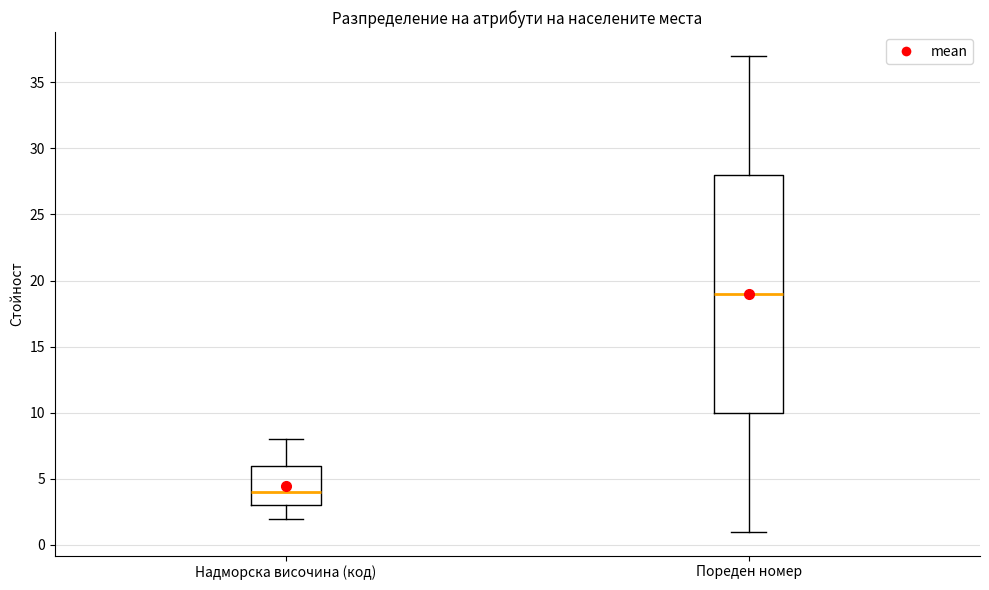

Reading left to right, transcribe this box plot: for each box, give where its median line is, the range the box spans, and where its two whiskers end, as read against the y-axis. The values are not printed on the chart, so give them approximately, as read against the axis.

Надморска височина (код): median 4, box 3 to 6, whiskers 2 to 8
Пореден номер: median 19, box 10 to 28, whiskers 1 to 37